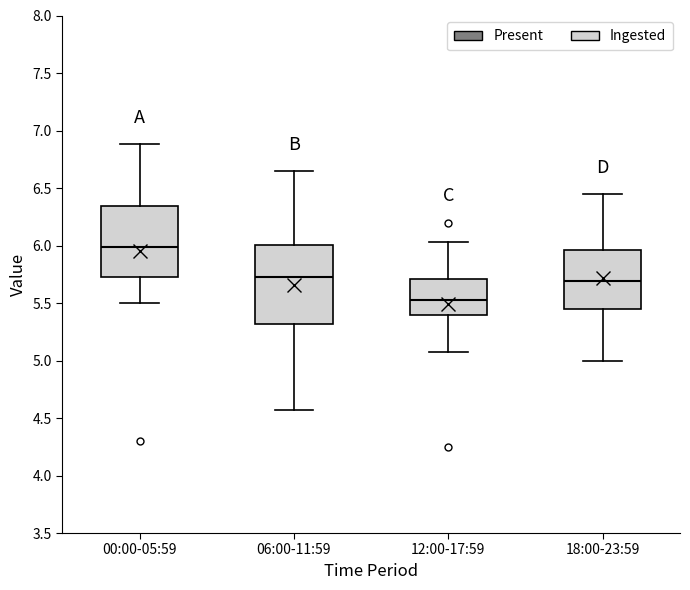

Where does the median line of the box for 00:00-05:59 sit on the y-axis? The values are not printed on the chart, so give them approximately, as read against the axis.

6.00